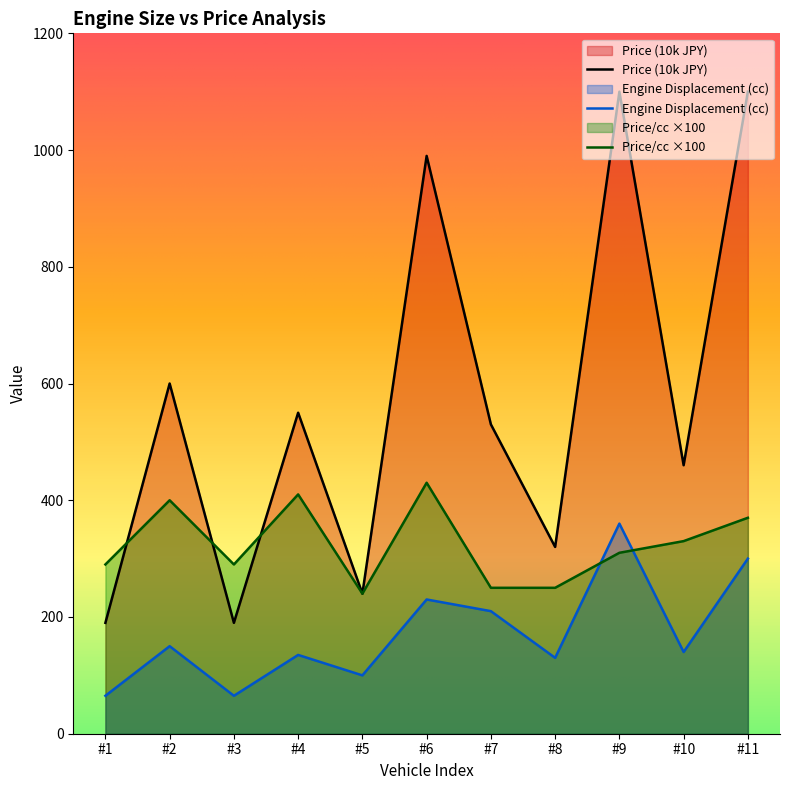

True or false: Price (10k JPY) and Engine Displacement (cc) cross at least once.

False